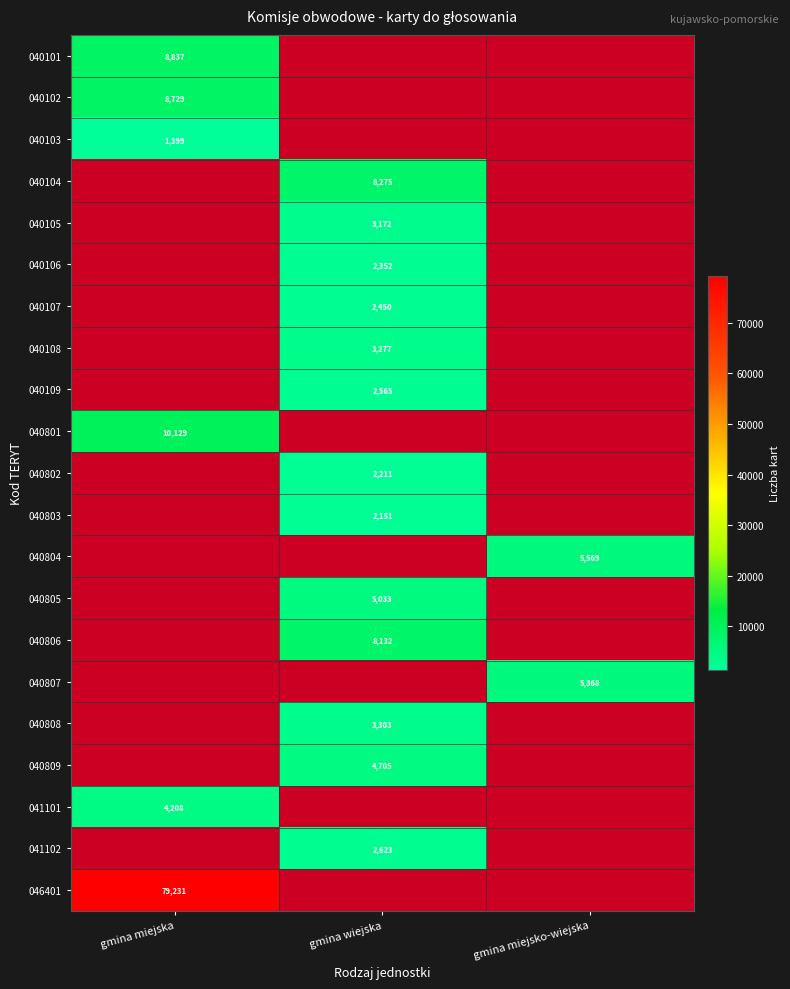

Is it true that 040804 equals 7297 at gmina miejsko-wiejska?

False